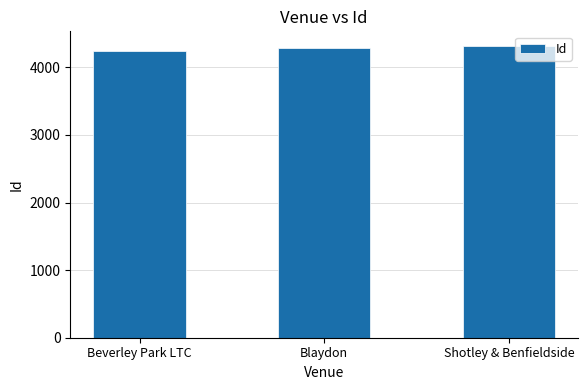

What is the sum of all values?

12851